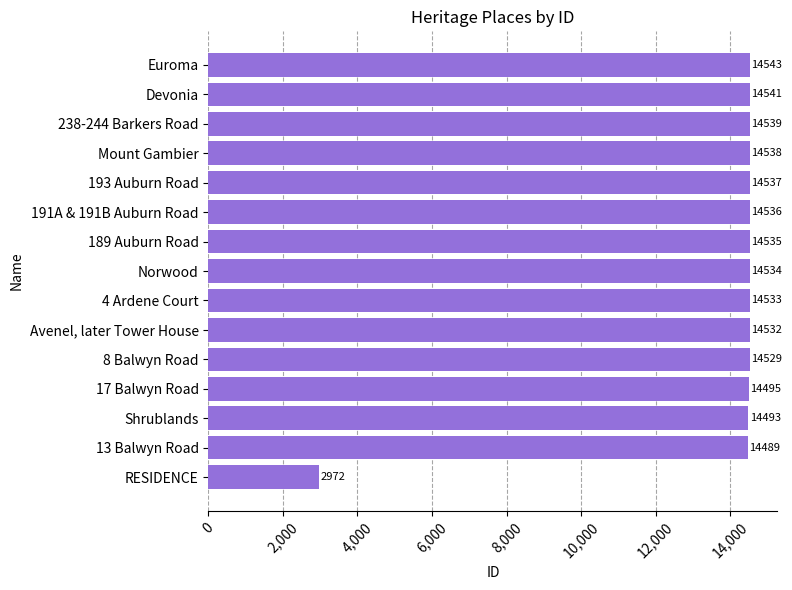

Where is the data nearest to the value 8757?

13 Balwyn Road